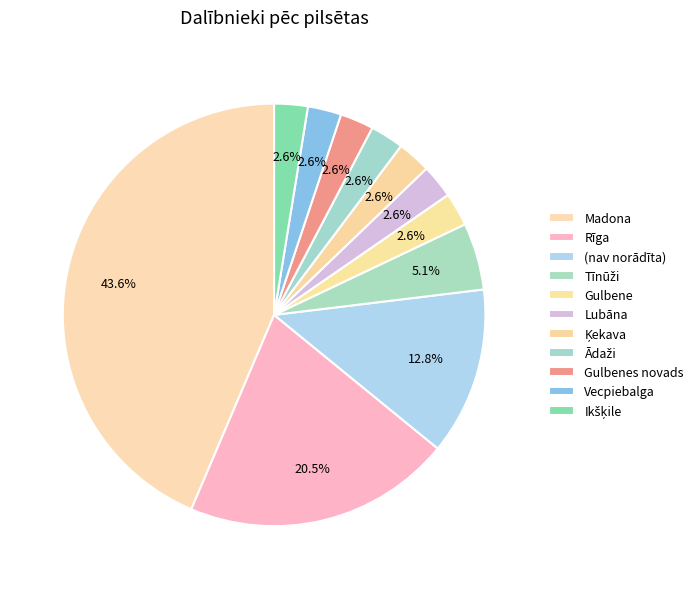

Count the number of slices in the pie.

11